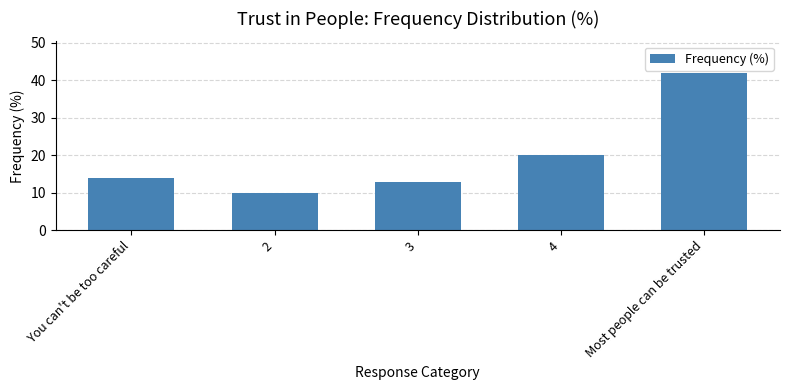

What is the ratio of the value at 2 to the value at 3?

0.8